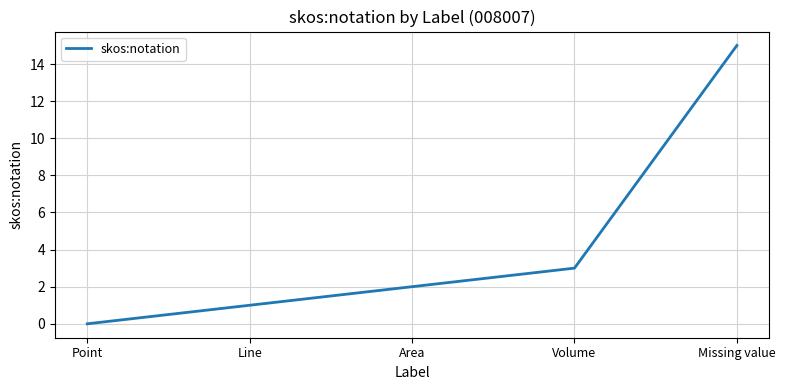

The value at Line is 1. True or false?

True